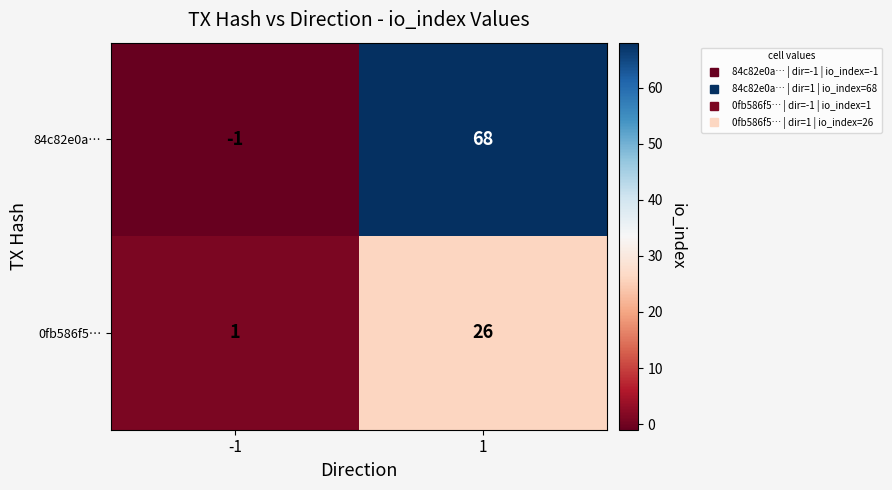

Which series has the largest range (max minus min)?

84c82e0a…